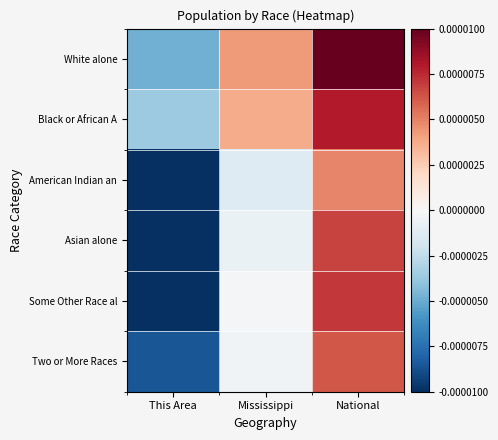

How many categories are shown in the chart?

3